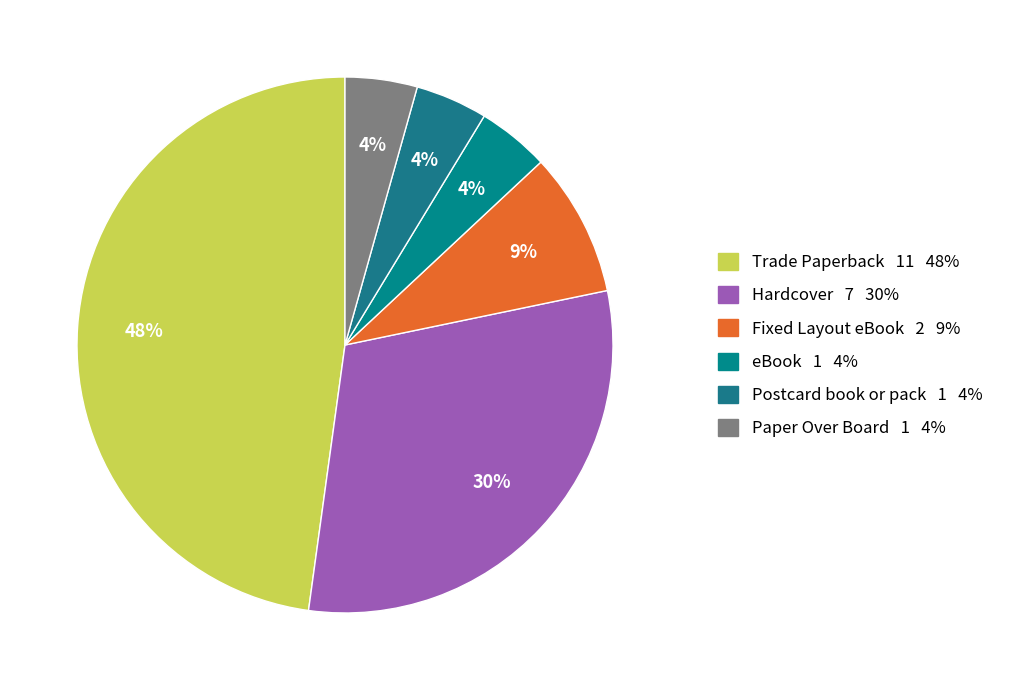

To the nearest percent, what is the difference between the largest and smallest slice percentages?

43%